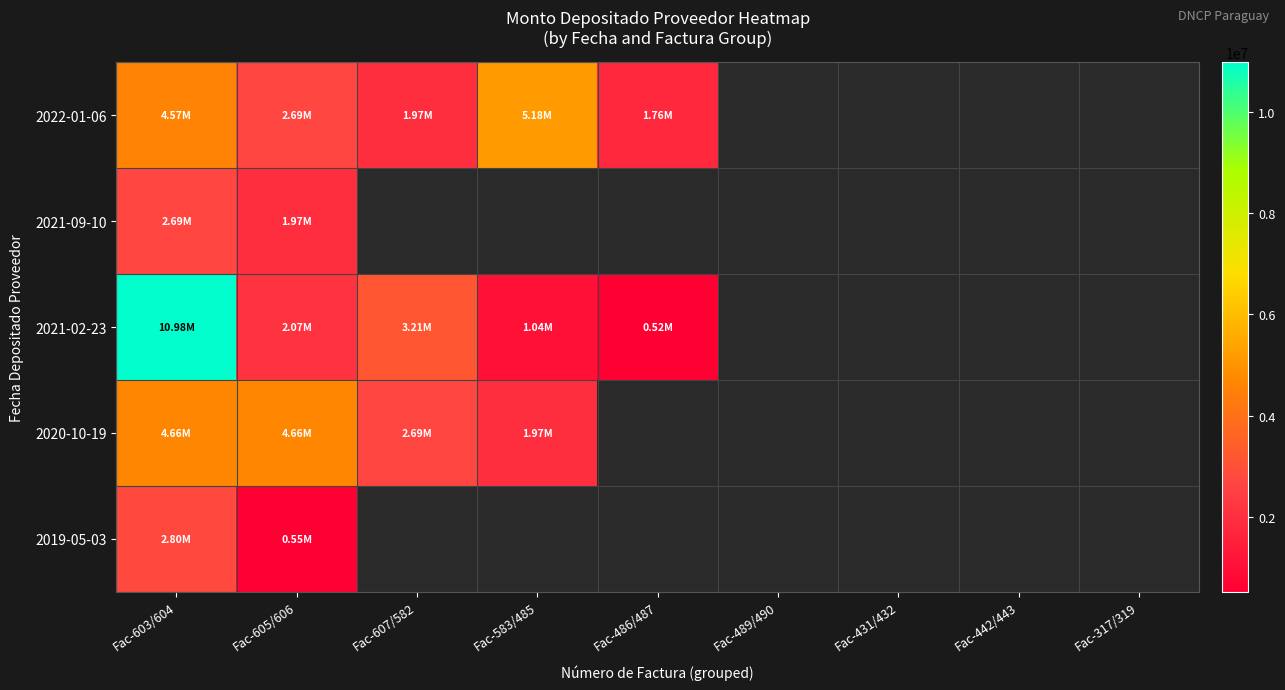

Count the number of categories in the chart.

9